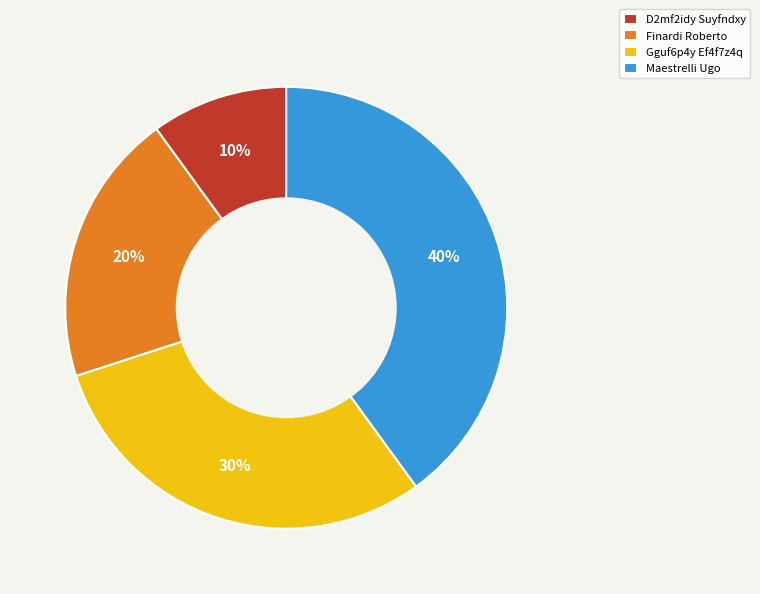

To the nearest percent, what portion does Maestrelli Ugo represent?

40%